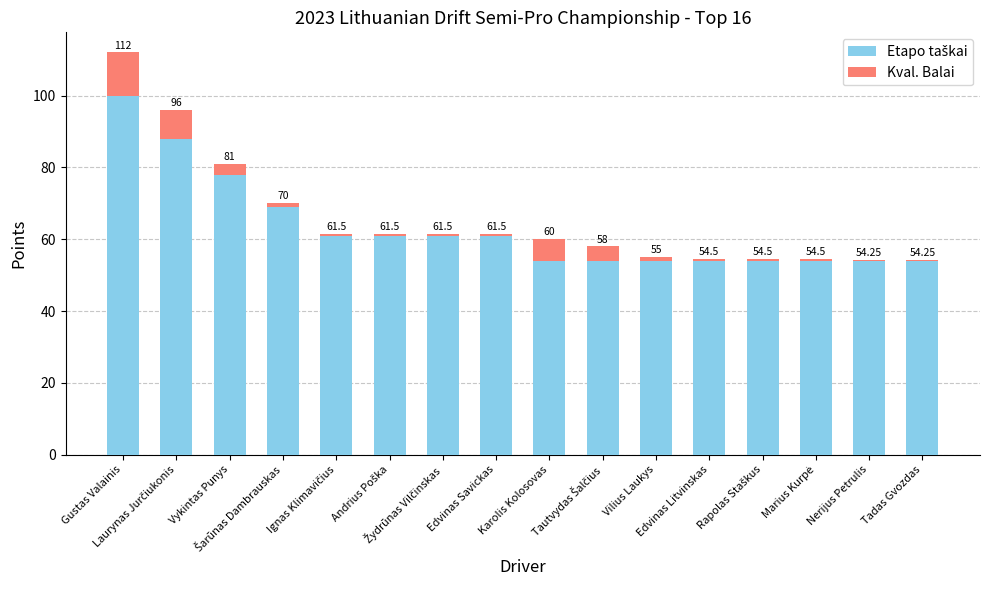

Are the bars grouped side by side (vs. stacked)?

No